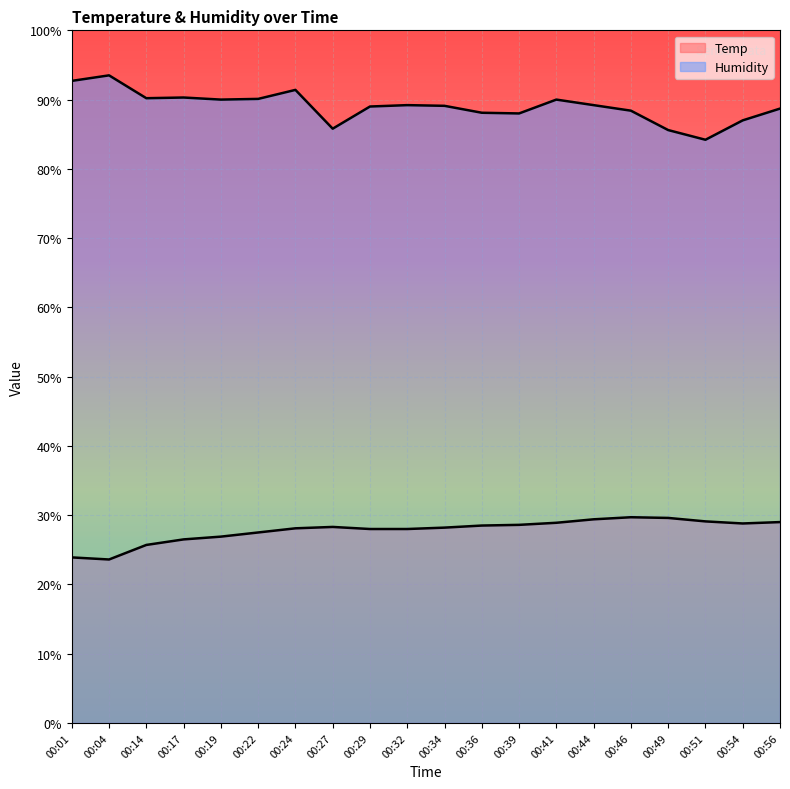

Reading left to right, what are all the values shown in this chart?

Temp: 23.9	23.6	25.7	26.5	26.9	27.5	28.1	28.3	28.0	28.0	28.2	28.5	28.6	28.9	29.4	29.7	29.6	29.1	28.8	29.0
Humidity: 92.7	93.5	90.2	90.3	90.0	90.1	91.4	85.8	89.0	89.2	89.1	88.1	88.0	90.0	89.2	88.4	85.6	84.2	87.0	88.7